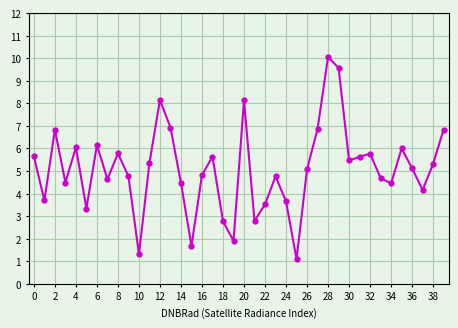

What is the smallest value displayed?

1.1